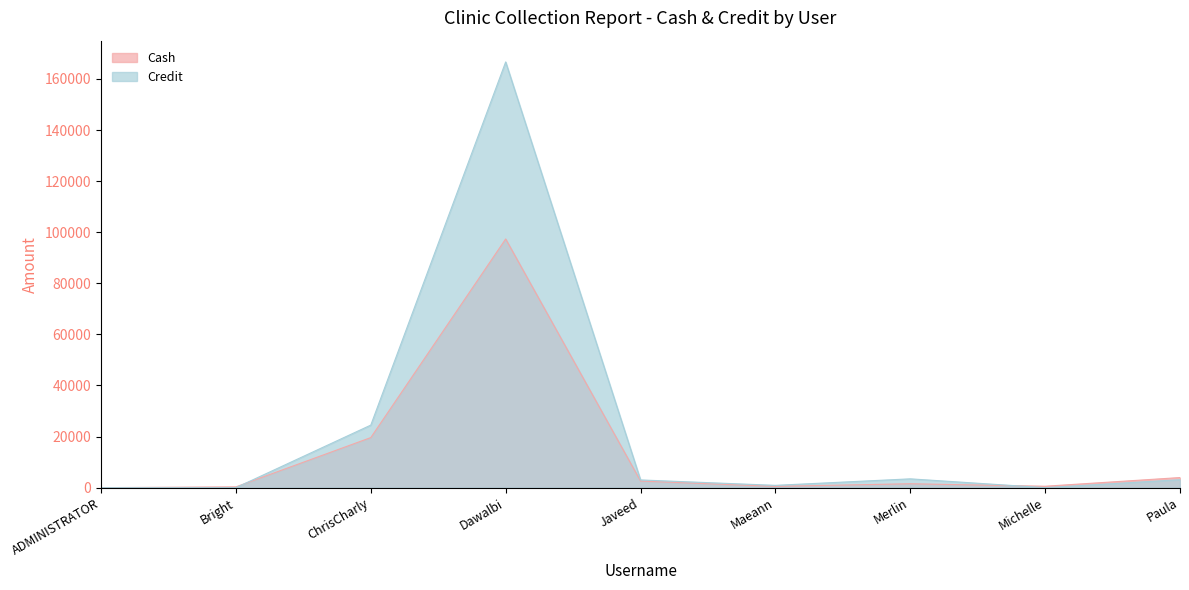

How many times do Credit and Cash cross each other?

2